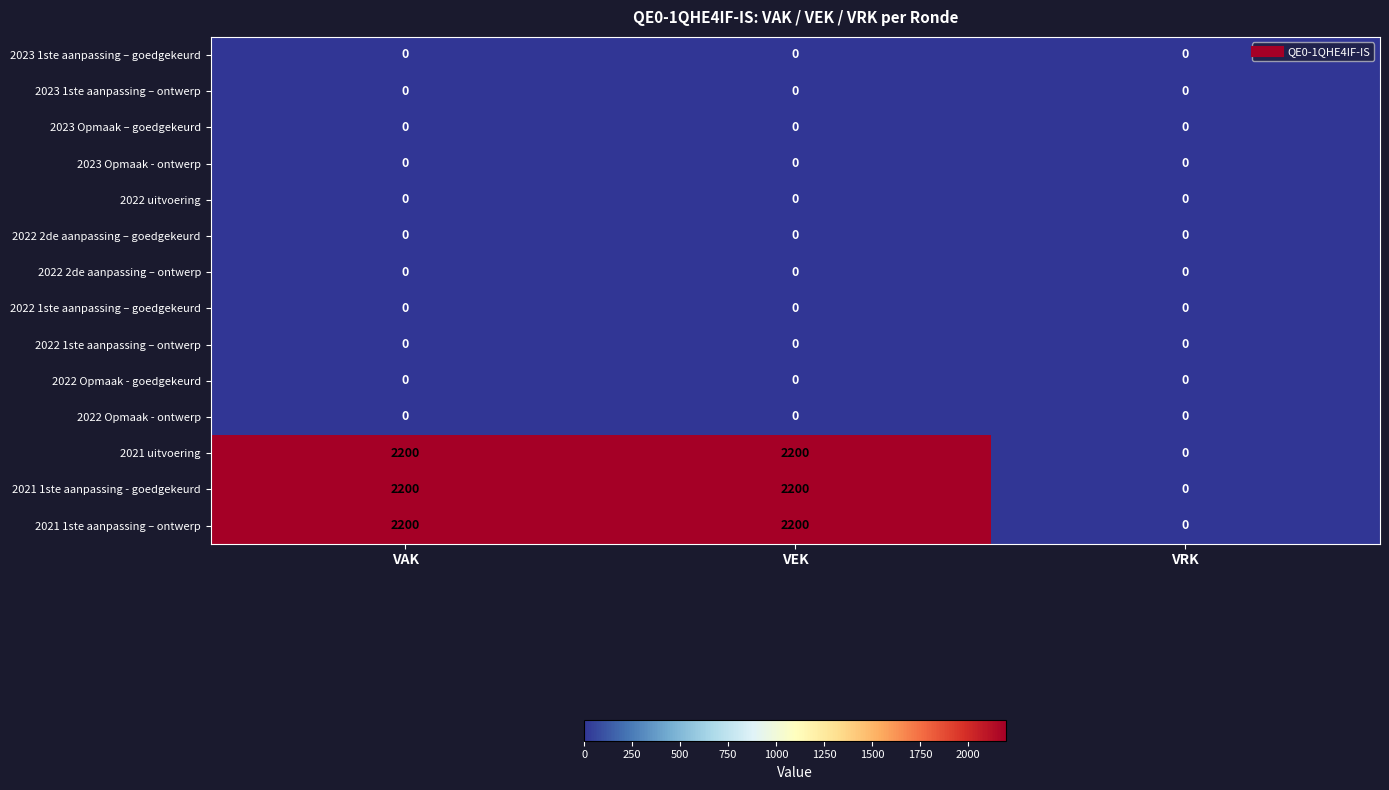

How many 2021 1ste aanpassing - goedgekeurd values are between 0 and 2200?

3